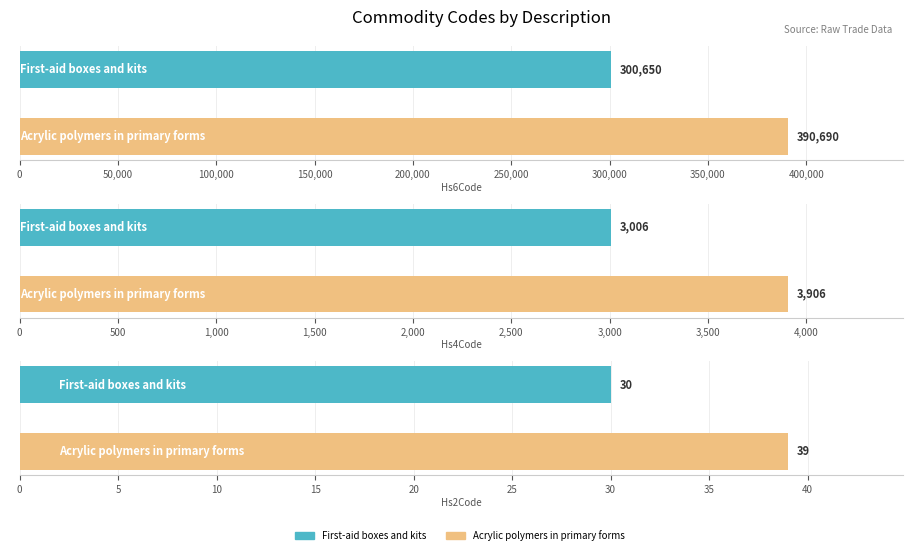

How many values in the Acrylic polymers in primary forms series are below 3906?

1